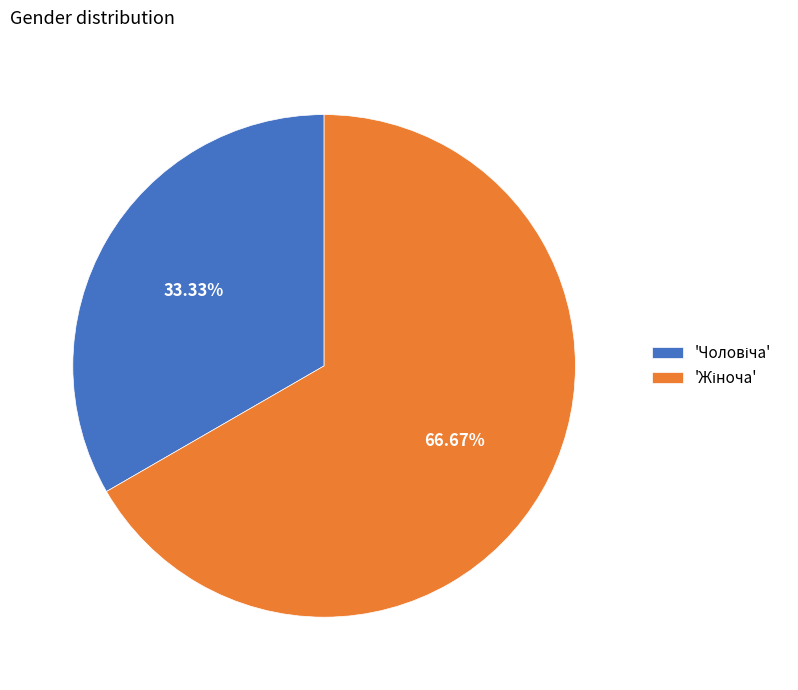

Does any single category account for the majority?

Yes